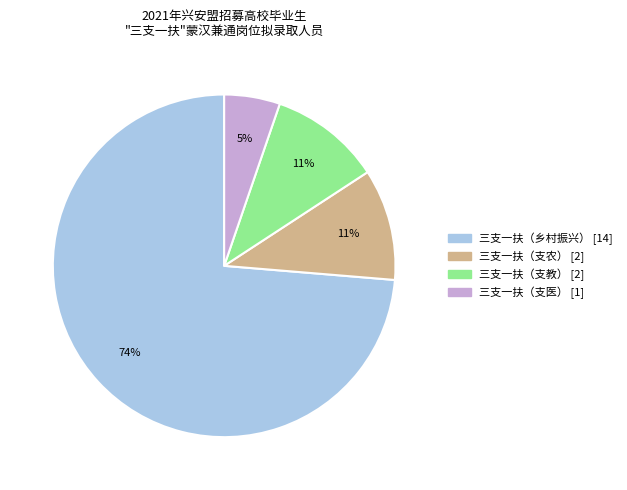

Which category has the biggest portion of the pie?

三支一扶（乡村振兴）